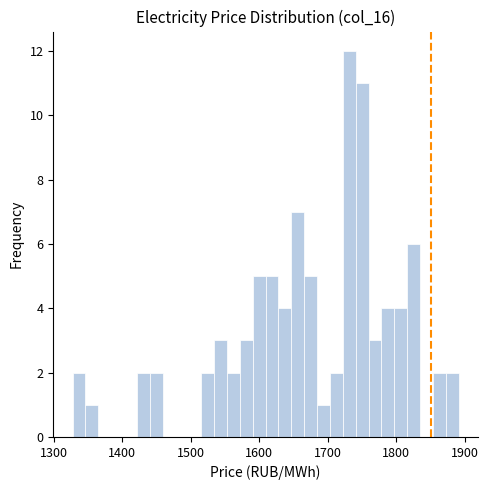

Read against the x-axis, roughly where is the centre of the tallest bar?

1730